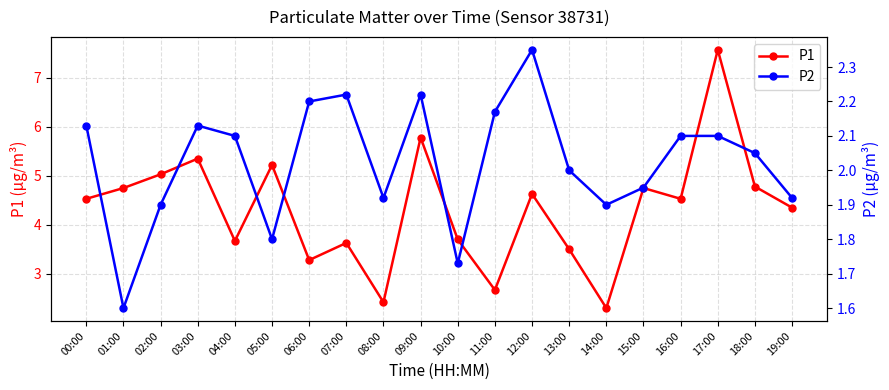

What are all the series names shown in the legend?

P1, P2